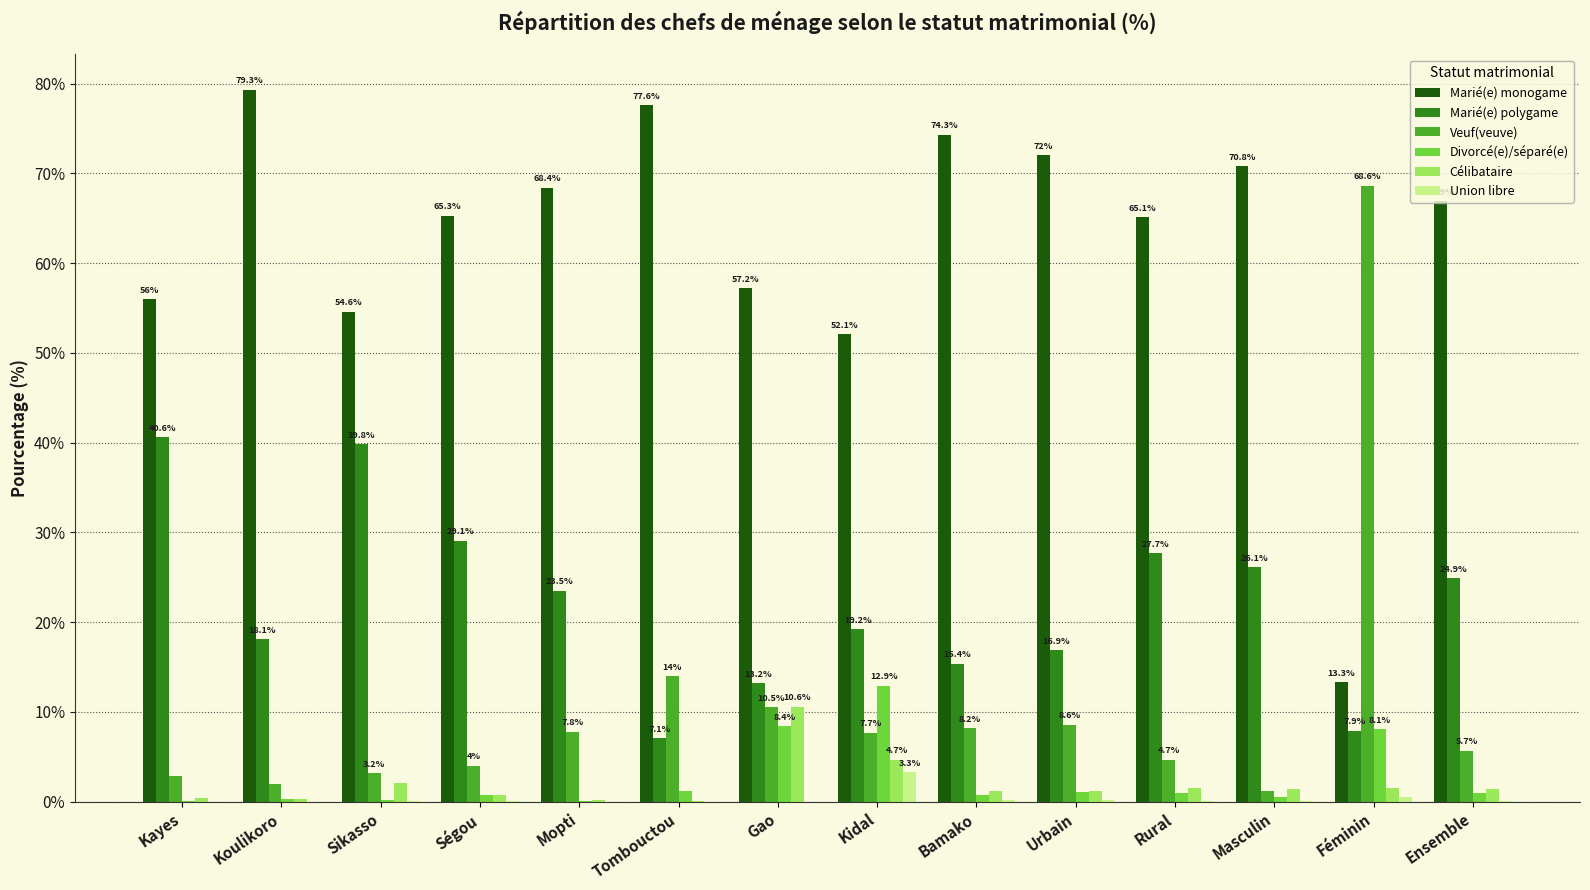

Between Sikasso and Bamako, which series saw the biggest shift?

Marié(e) polygame